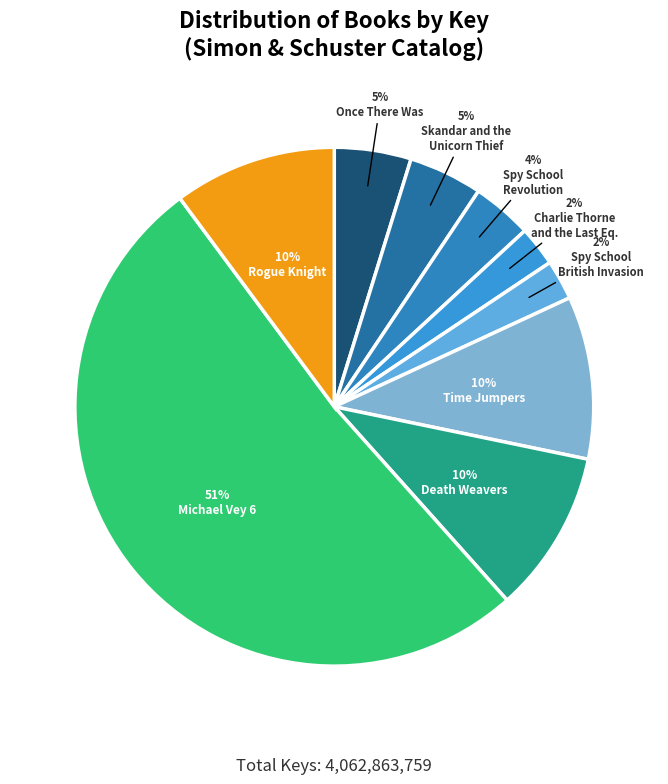

How many segments does this pie chart have?

9